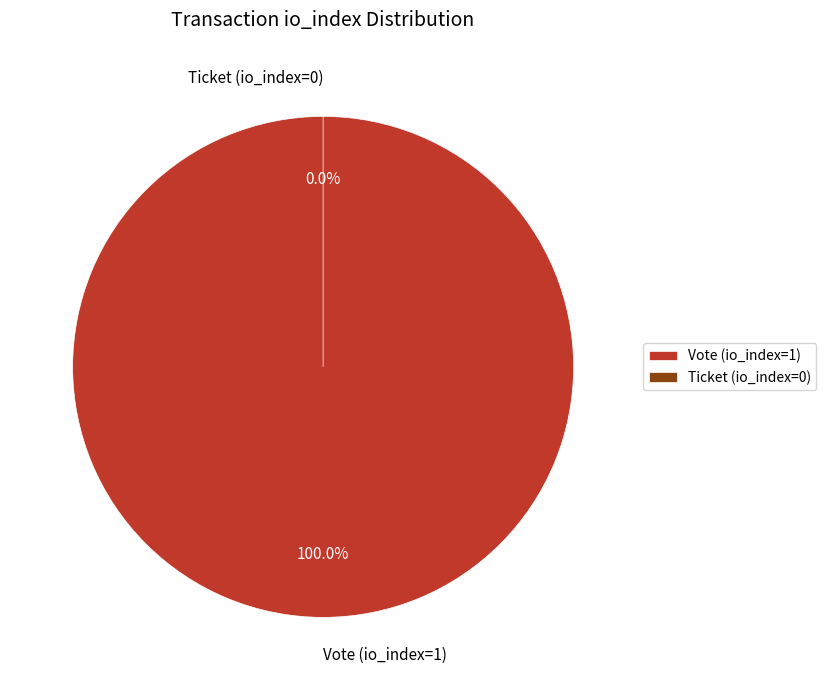

Rank the categories by value from lowest to highest.

Ticket (io_index=0), Vote (io_index=1)